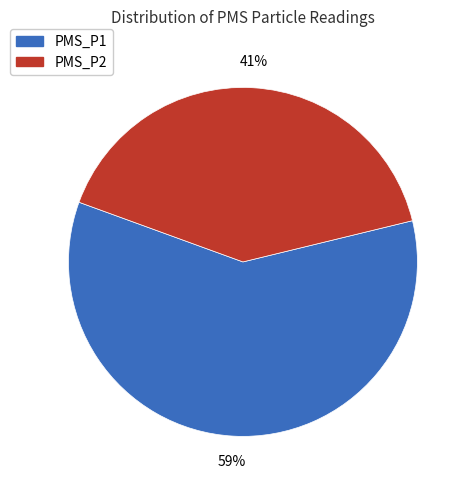

How many segments does this pie chart have?

2